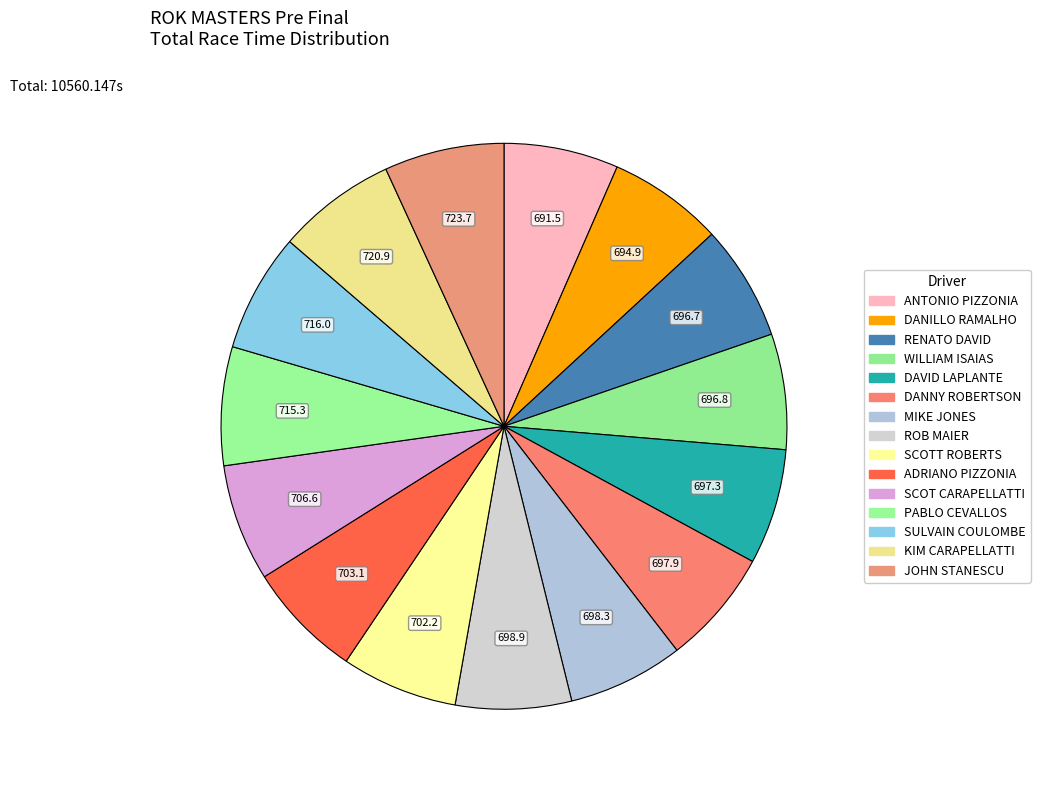

Between ANTONIO PIZZONIA and SCOTT ROBERTS, which is larger?

SCOTT ROBERTS